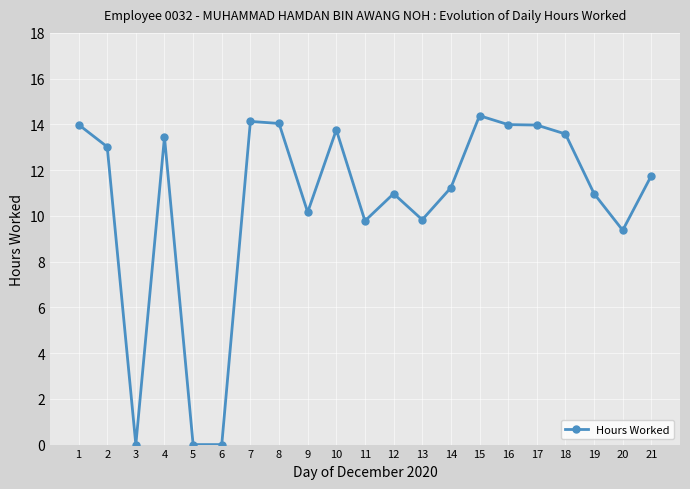

Is it true that the value at 14 is 11.2?

True